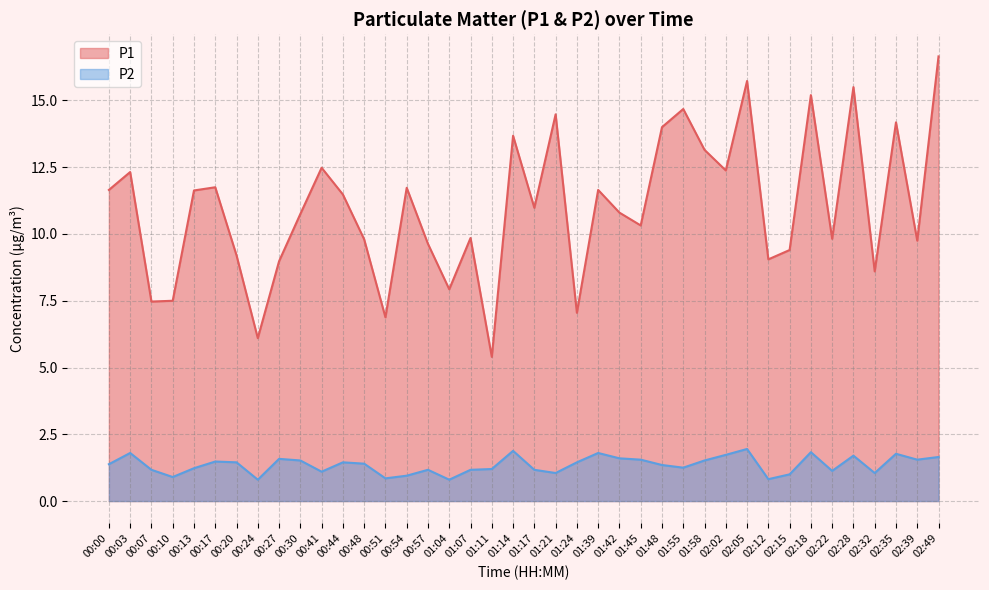

List the labels in order of P1 value, largest first.

02:49, 02:05, 02:28, 02:18, 01:55, 01:21, 02:35, 01:48, 01:14, 01:58, 00:41, 02:02, 00:03, 00:17, 00:54, 00:00, 01:39, 00:13, 00:44, 01:17, 01:42, 00:30, 01:45, 01:07, 02:22, 00:48, 02:39, 00:57, 02:15, 00:20, 02:12, 00:27, 02:32, 01:04, 00:10, 00:07, 01:24, 00:51, 00:24, 01:11